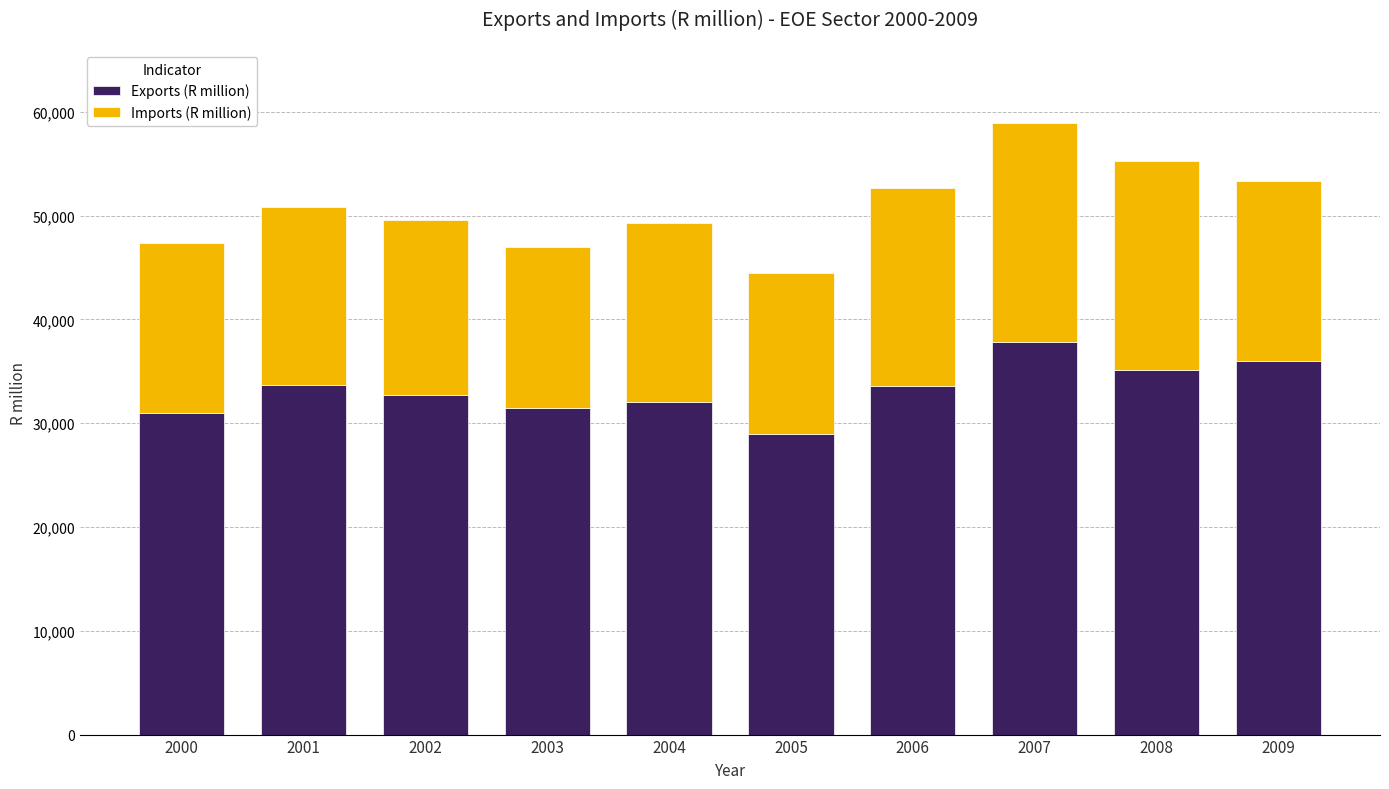

How many distinct data groups are displayed?

2